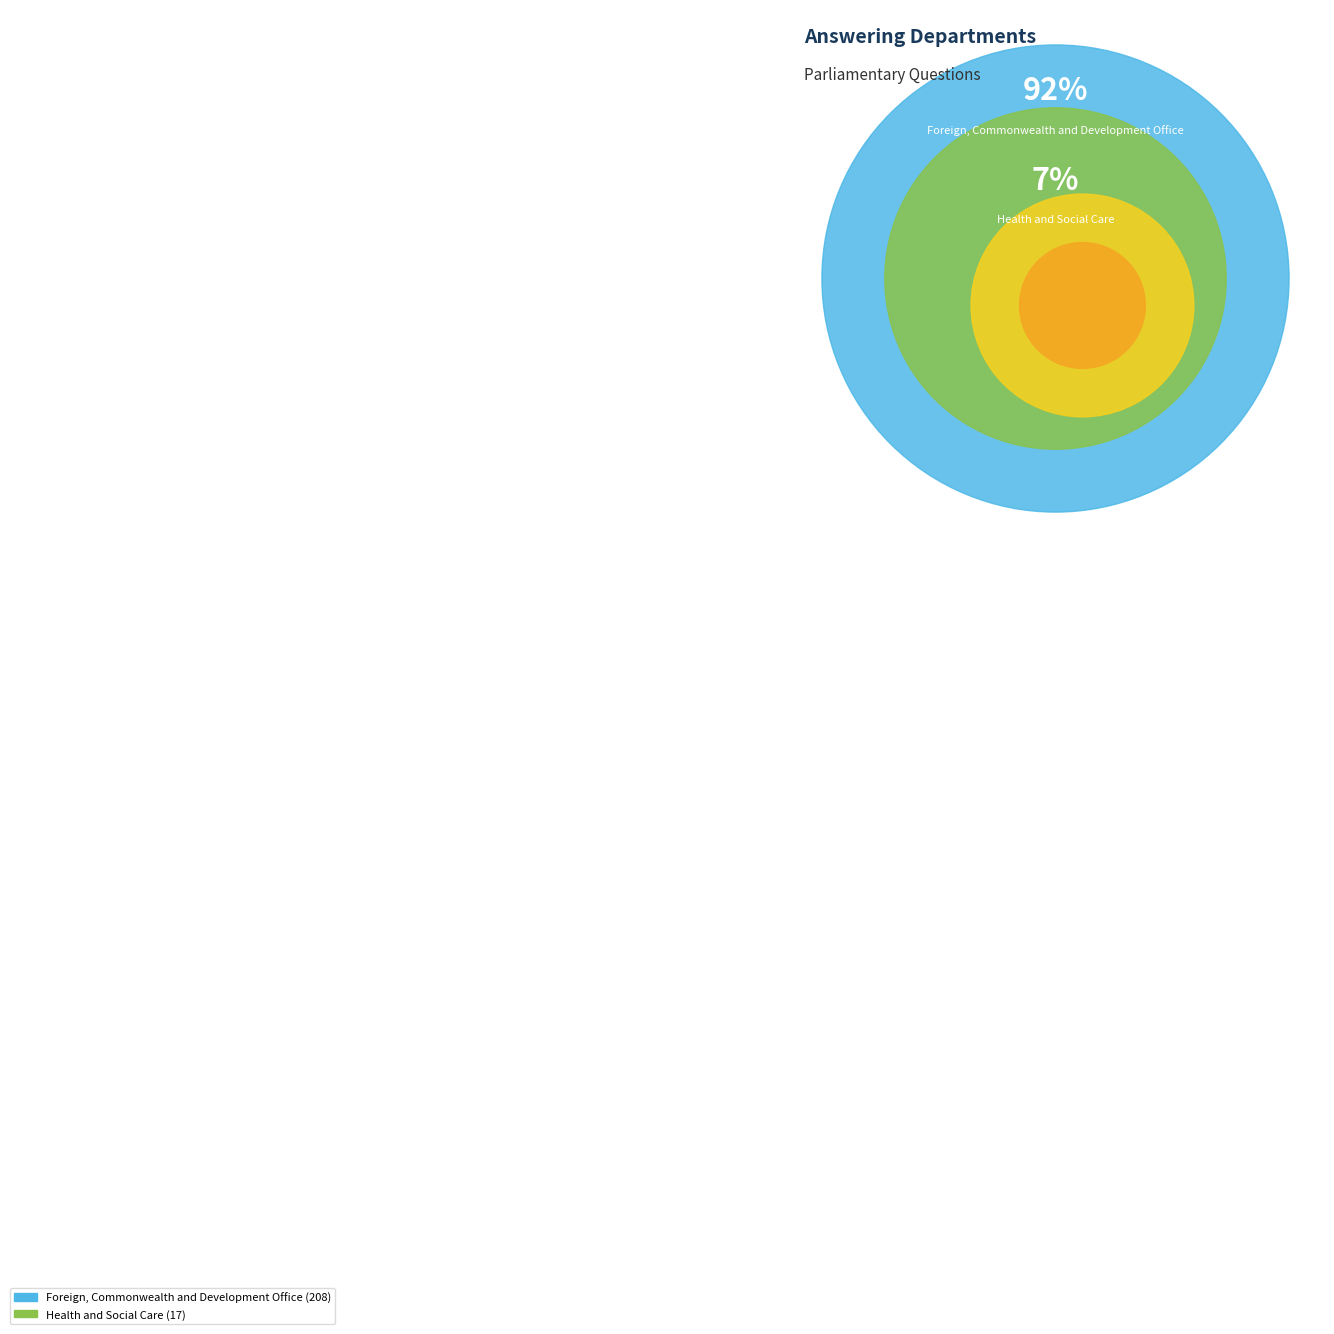

To the nearest percent, what portion does Foreign, Commonwealth and Development Office represent?

92%